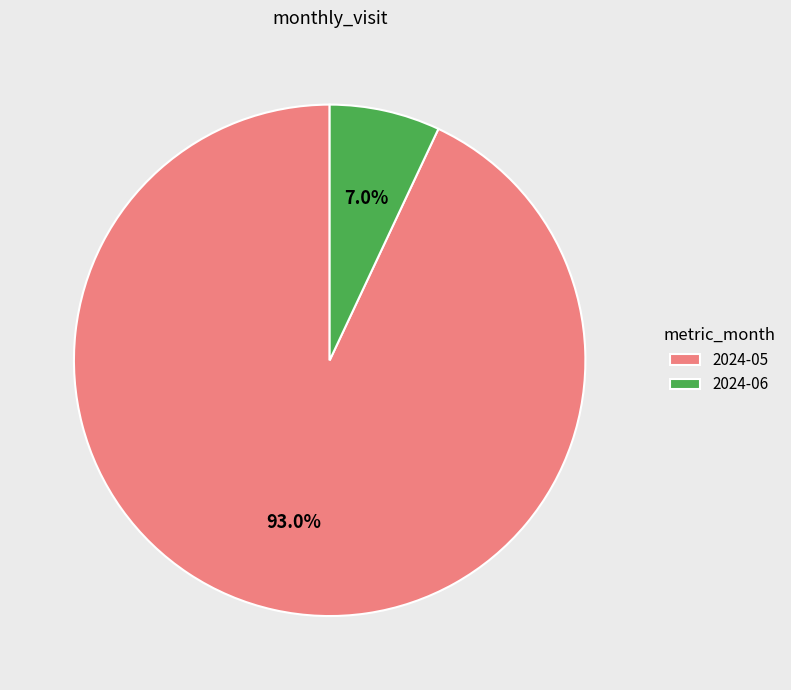

Is there any slice that represents more than half of the pie?

Yes